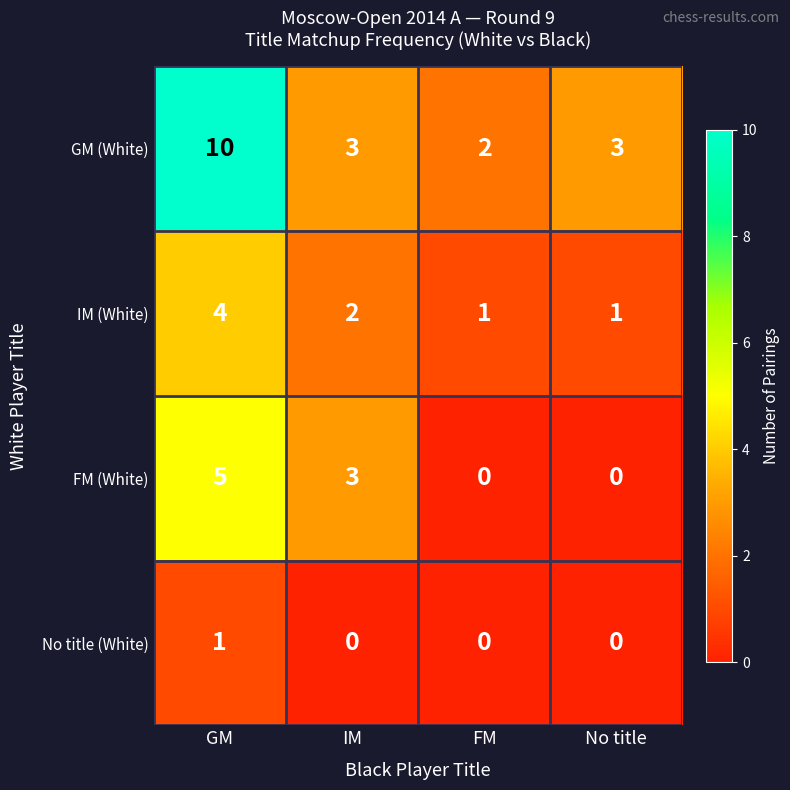

What is the difference between the second highest and second lowest values in the FM (White) series?

3